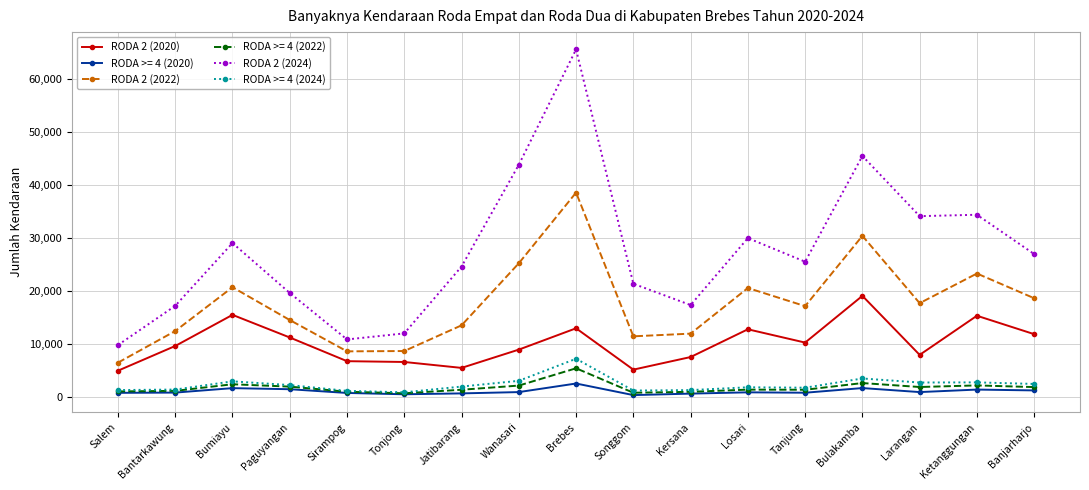

What position from the right is Brebes?

9